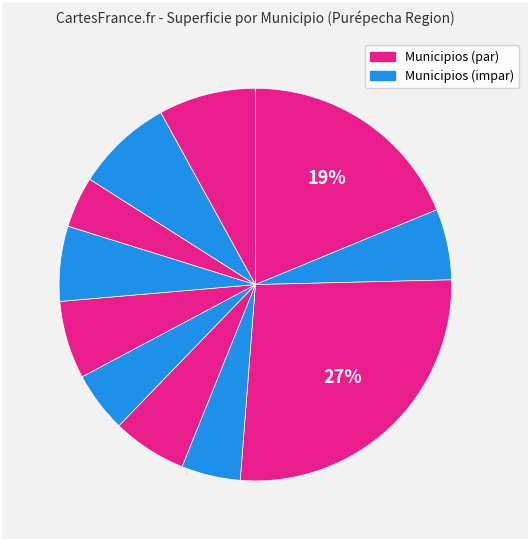

How many slices are in this pie chart?

11